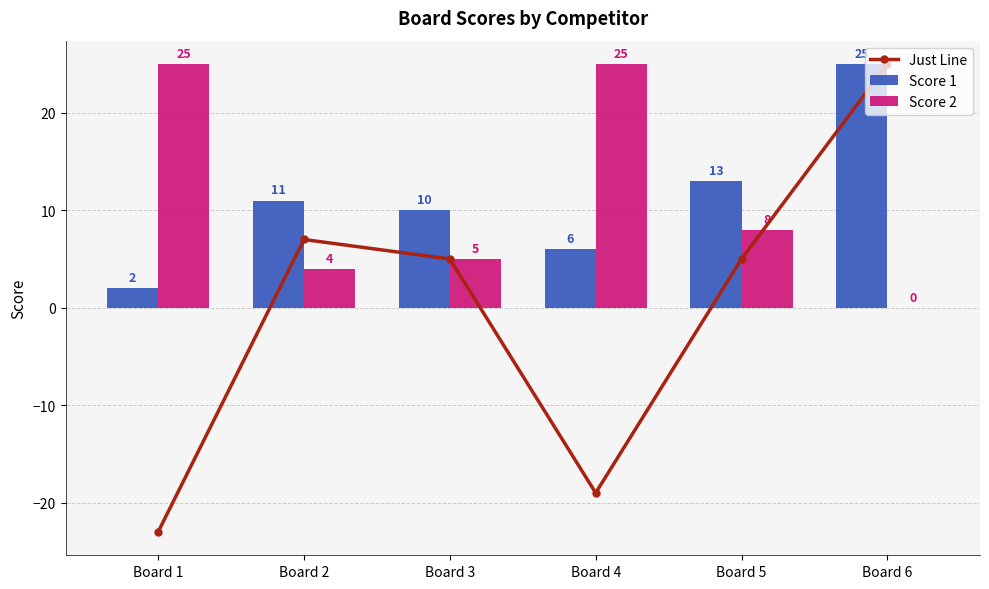

At how many categories does at least one series exceed -18?

6